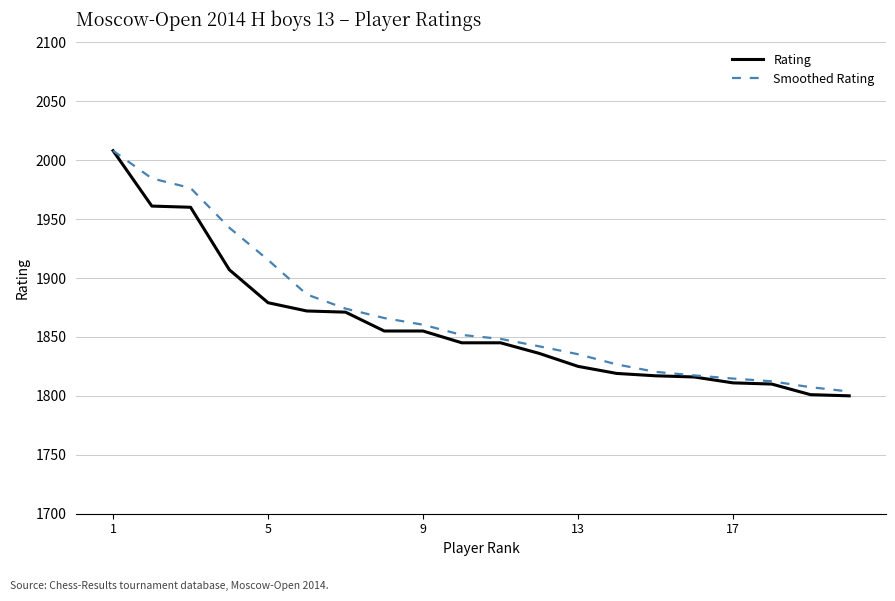

Does the chart have visible grid lines?

Yes